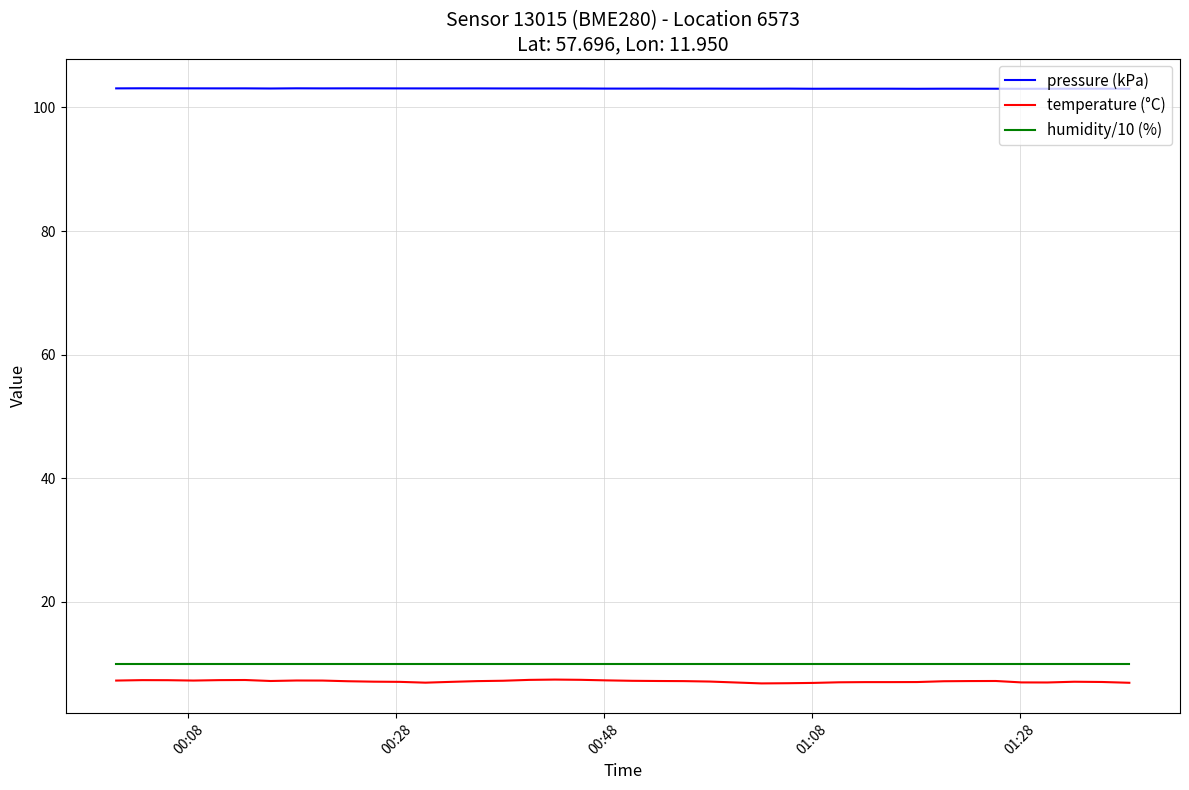

What is the highest value of the pressure (kPa) series?

103.1